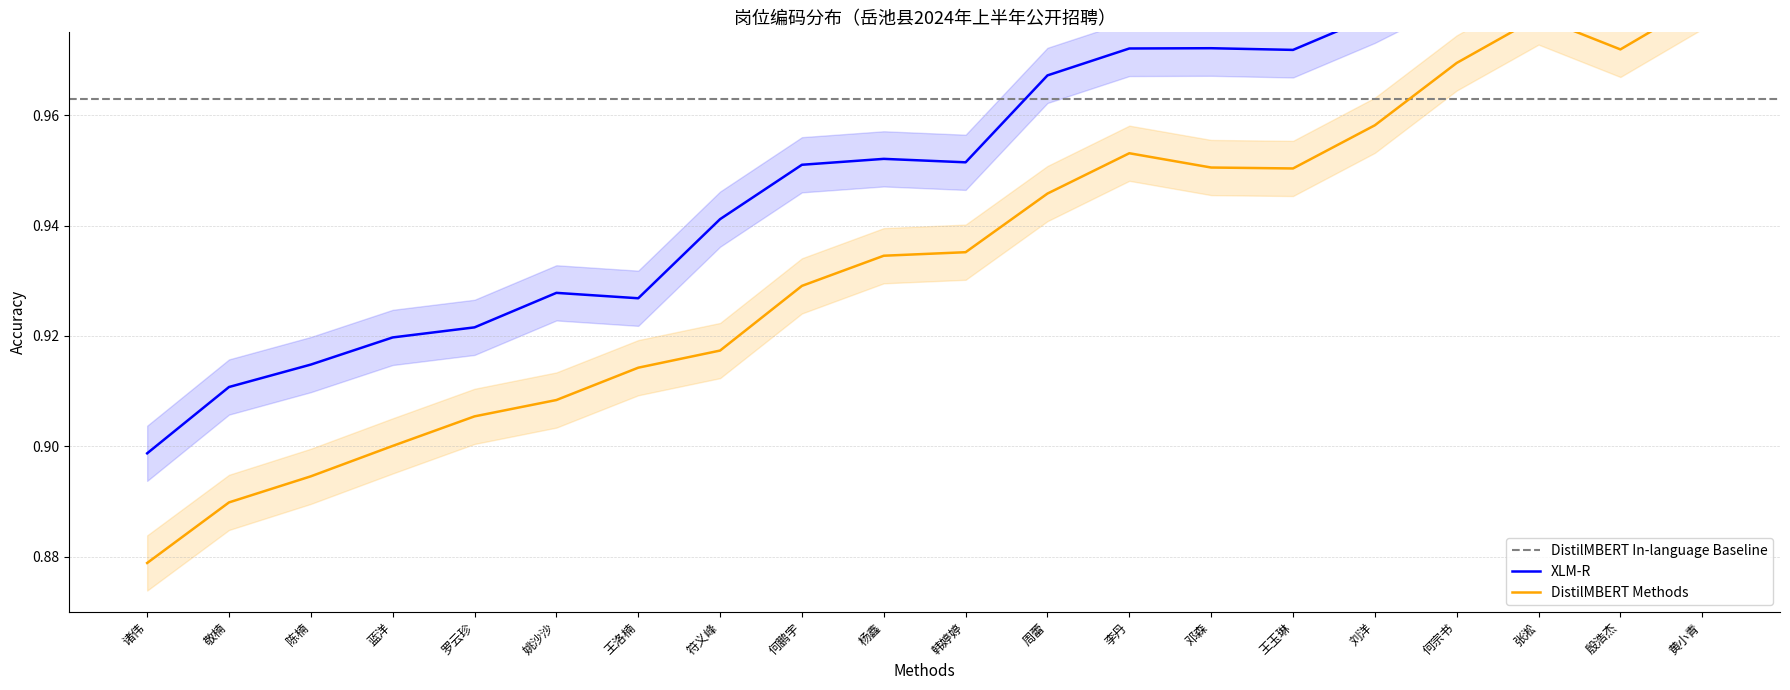

True or false: 岗位编码 (DistilMBERT) has more than 1 points higher than both neighbors.

True